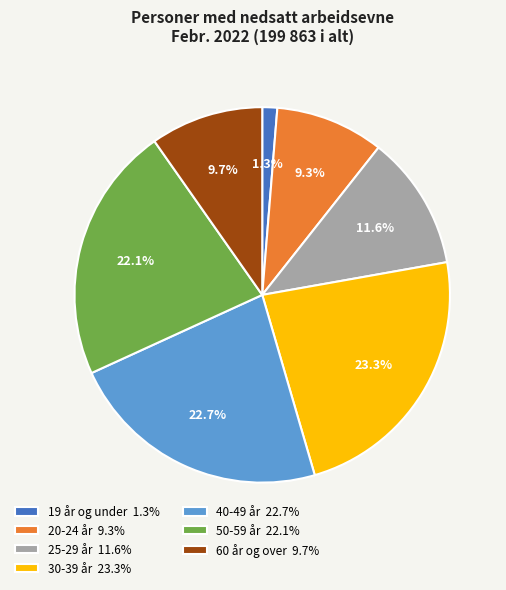

How many slices are in this pie chart?

7